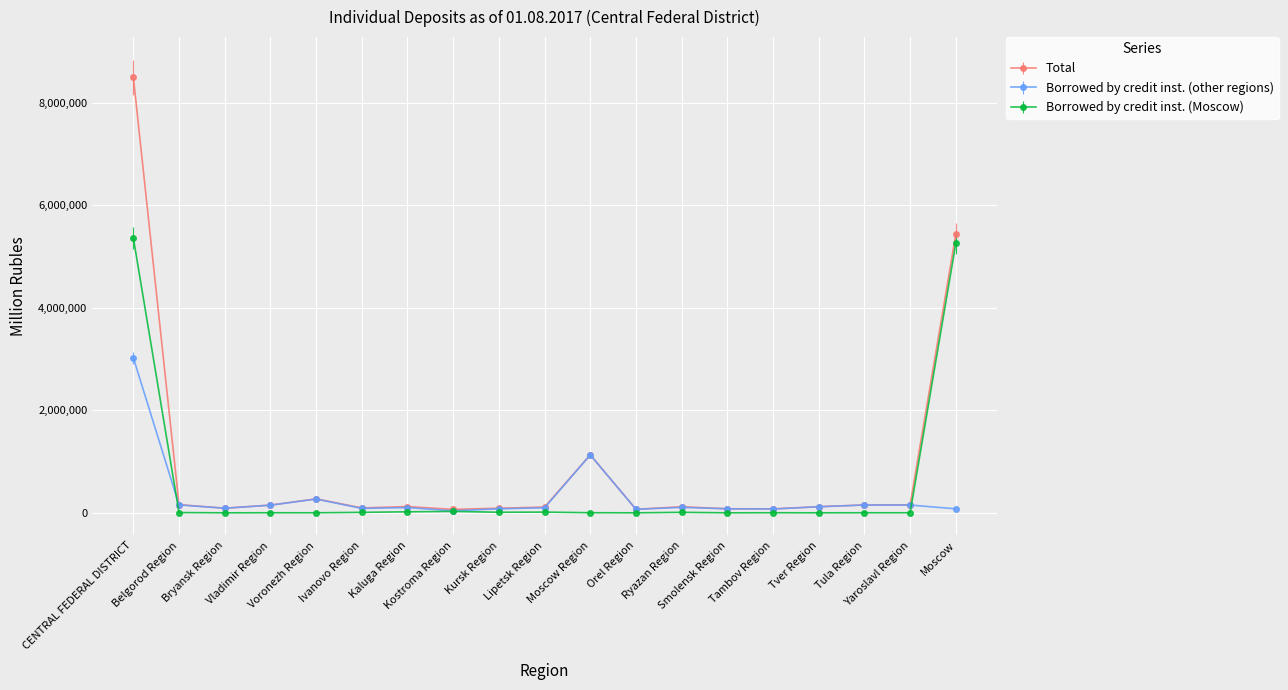

How many data points does each series have?

19